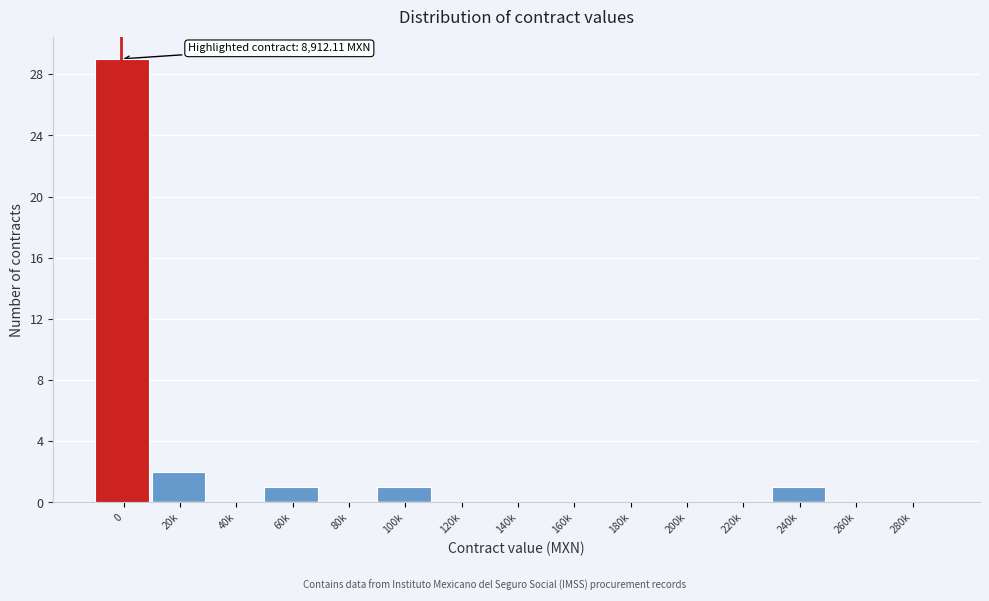

Reading left to right, what are all the values shown in this chart?

0=29	20k=2	40k=0	60k=1	80k=0	100k=1	120k=0	140k=0	160k=0	180k=0	200k=0	220k=0	240k=1	260k=0	280k=0